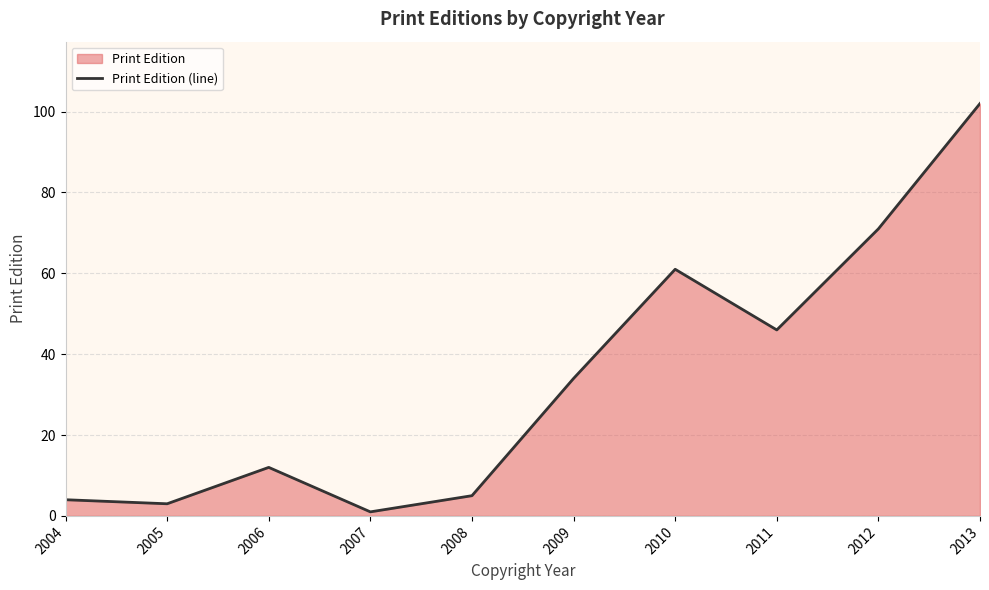

Does the chart have visible grid lines?

Yes